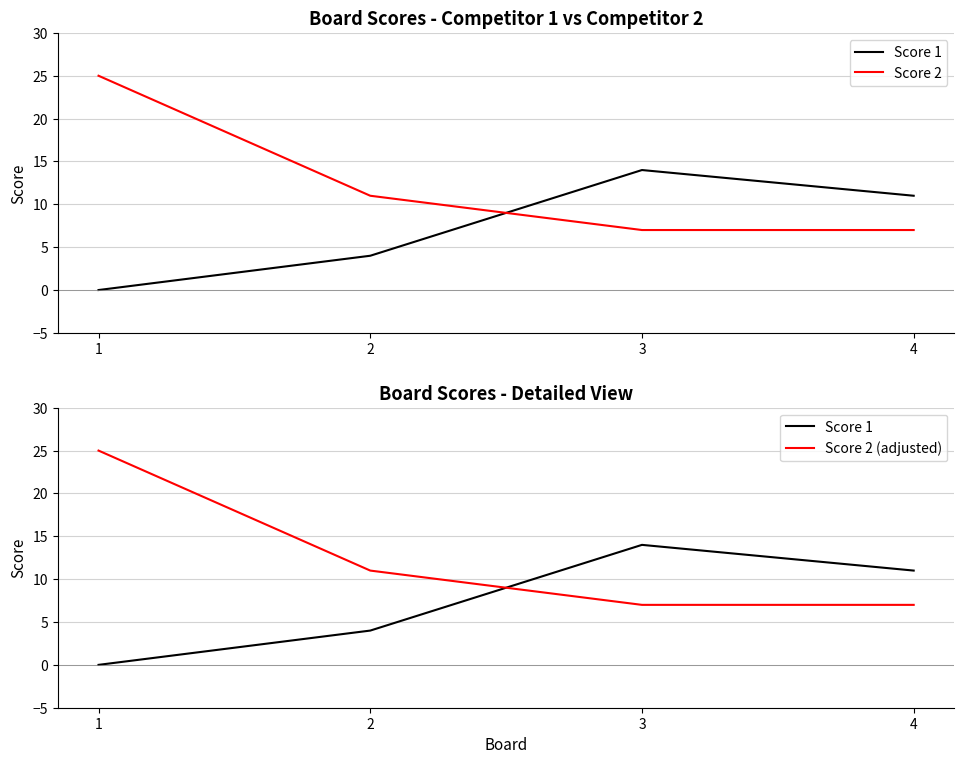

At which label does Score 1 reach its minimum?

1